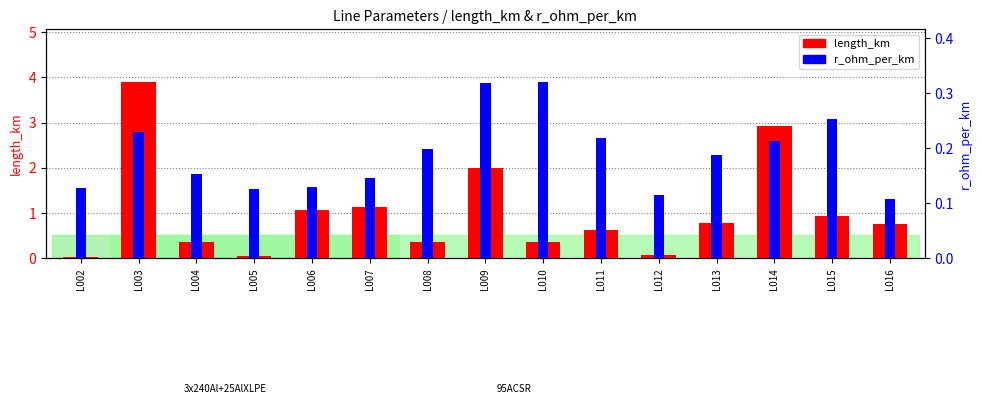

Is the value of length_km at L009 greater than the value of r_ohm_per_km at L011?

Yes